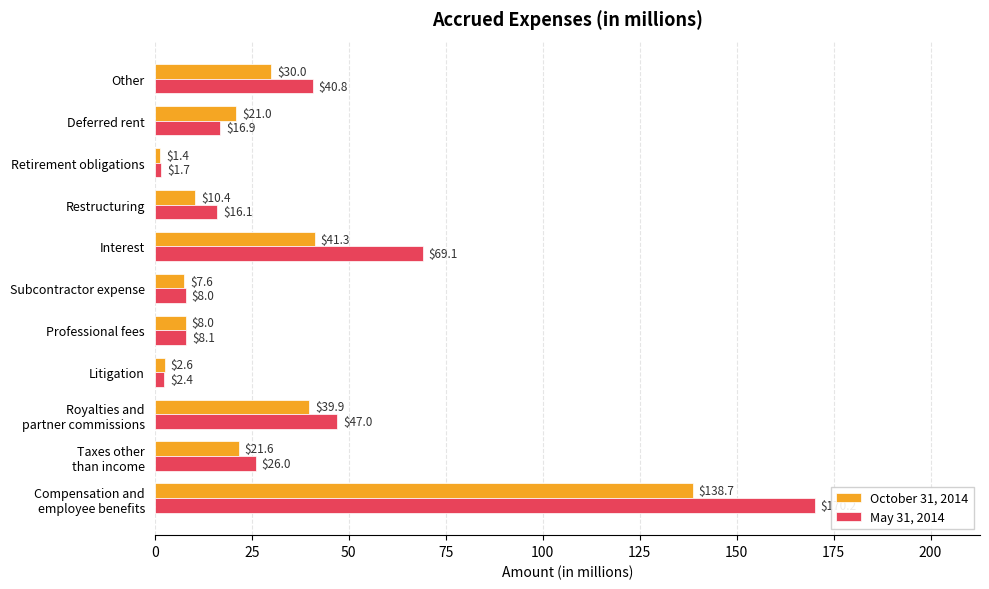

What value does the May 31, 2014 series have at Restructuring?

16.1